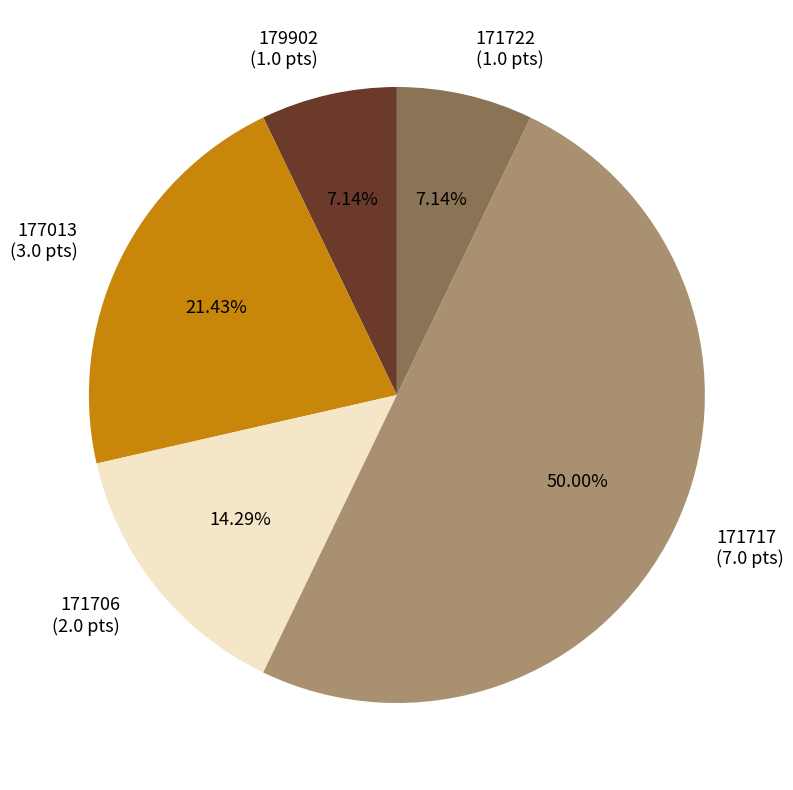

How many segments does this pie chart have?

5